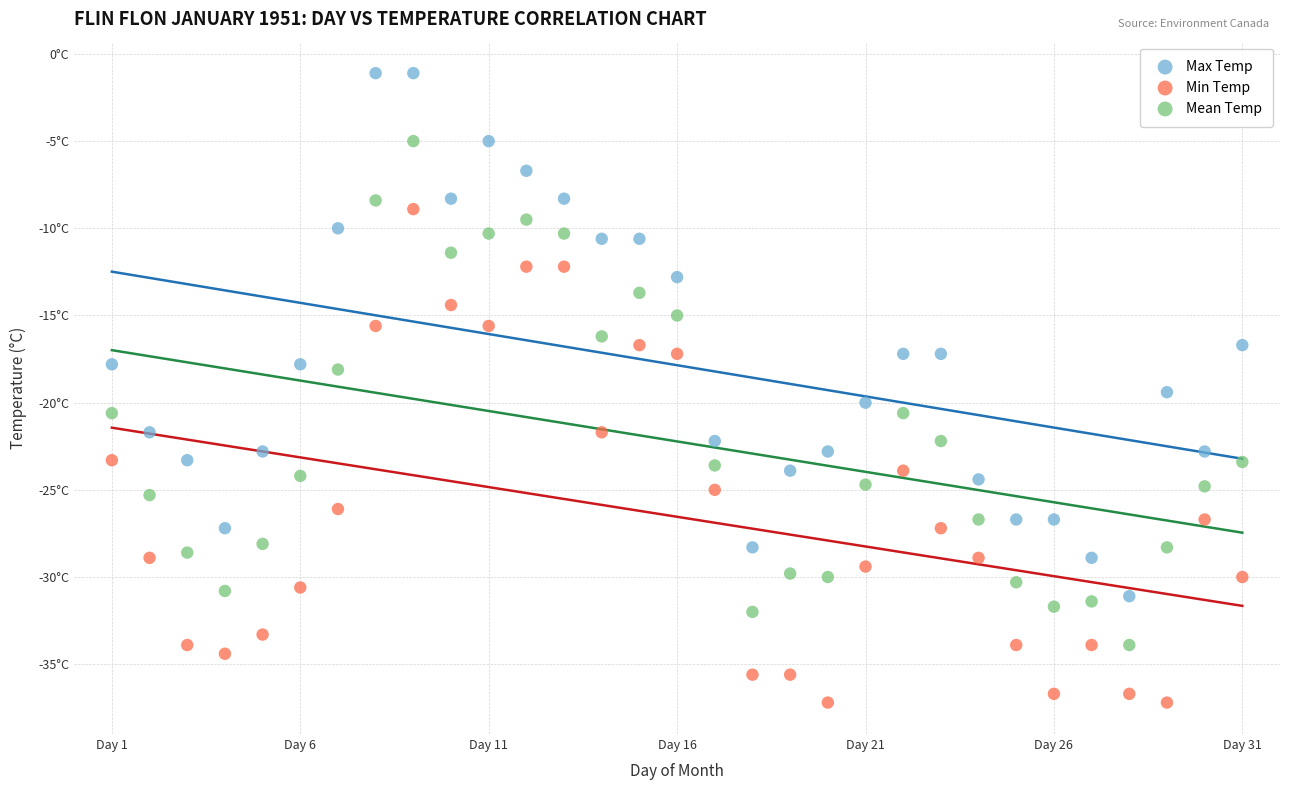

What are all the series names shown in the legend?

Max Temp, Min Temp, Mean Temp